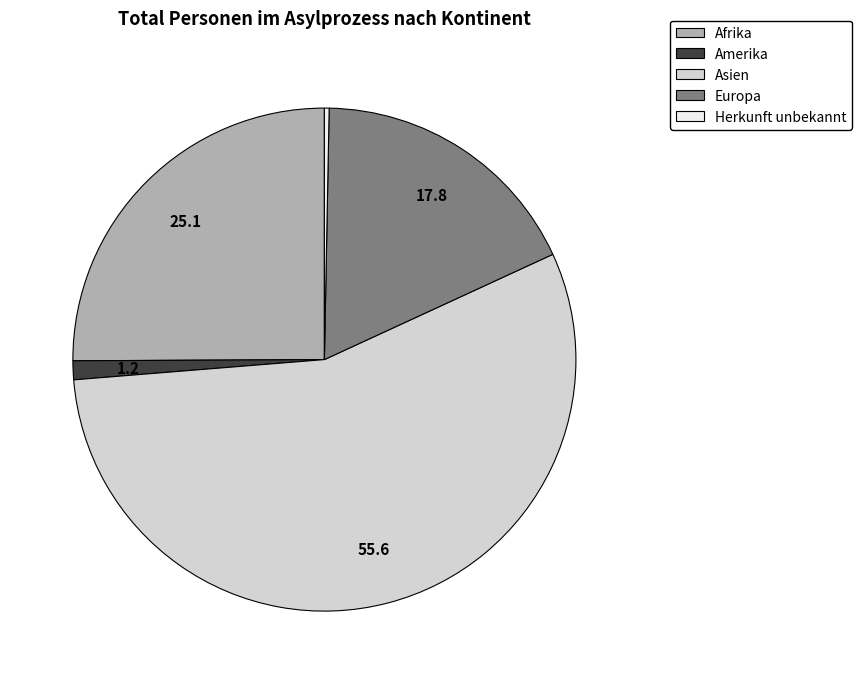

Is there any slice that represents more than half of the pie?

Yes